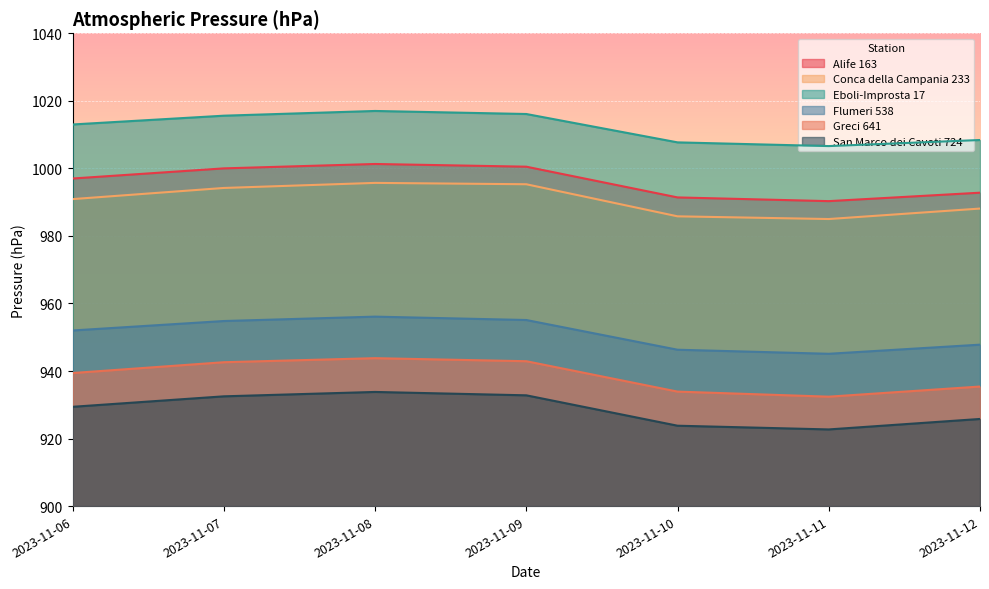

True or false: Alife 163 and San Marco dei Cavoti 724 intersect in this chart.

False